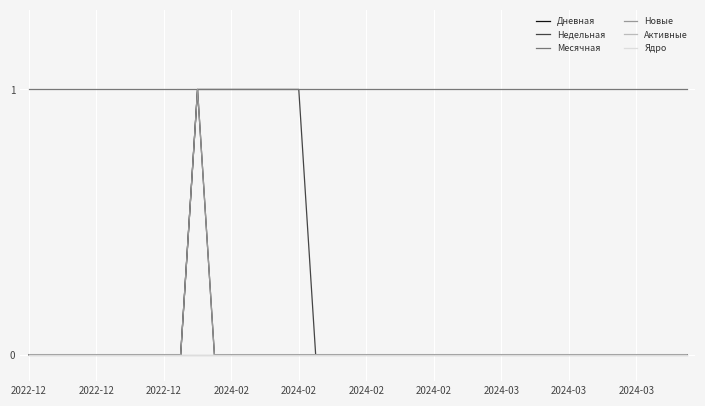

Which series has the widest spread of values?

Дневная